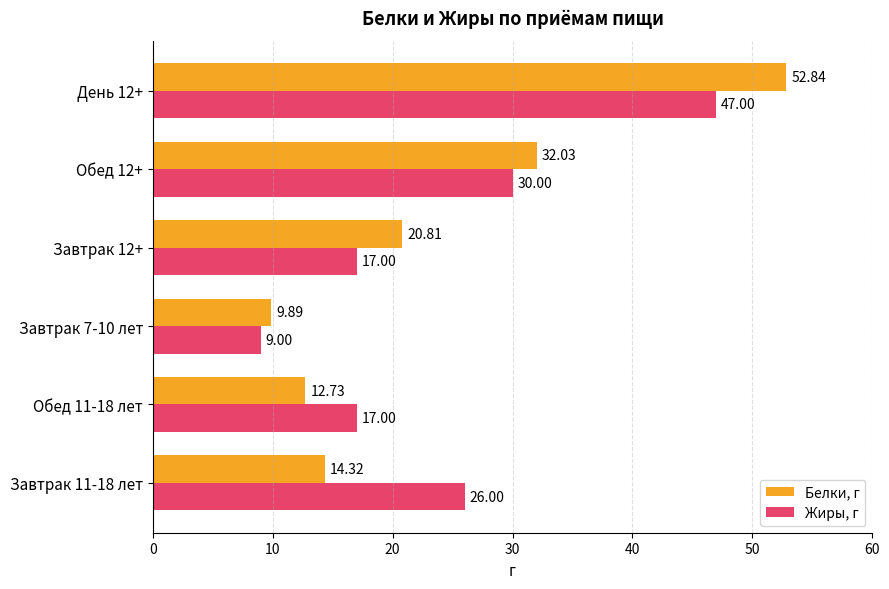

Which series has the largest range (max minus min)?

Белки, г